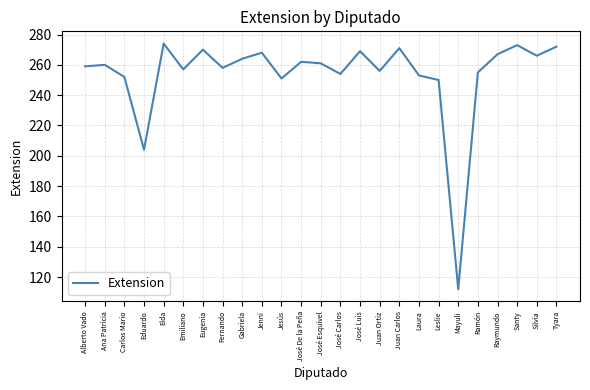

Does the chart display data point markers on the line(s)?

No